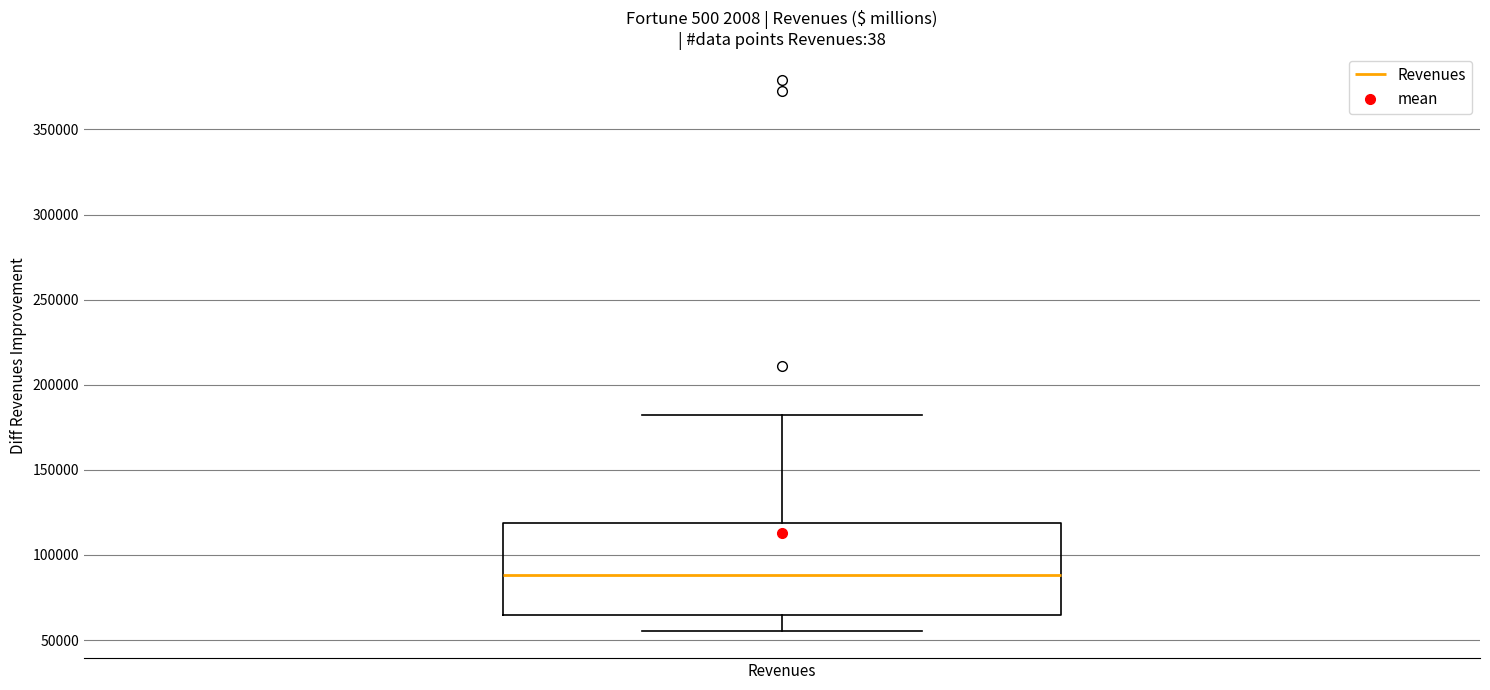

Read this box plot against the y-axis: the position of the median line, the range covered by the box, and the ends of both whiskers. The values are not printed on the chart, so give them approximately, as read against the axis.

median 90000, box 65000 to 120000, whiskers 55000 to 180000